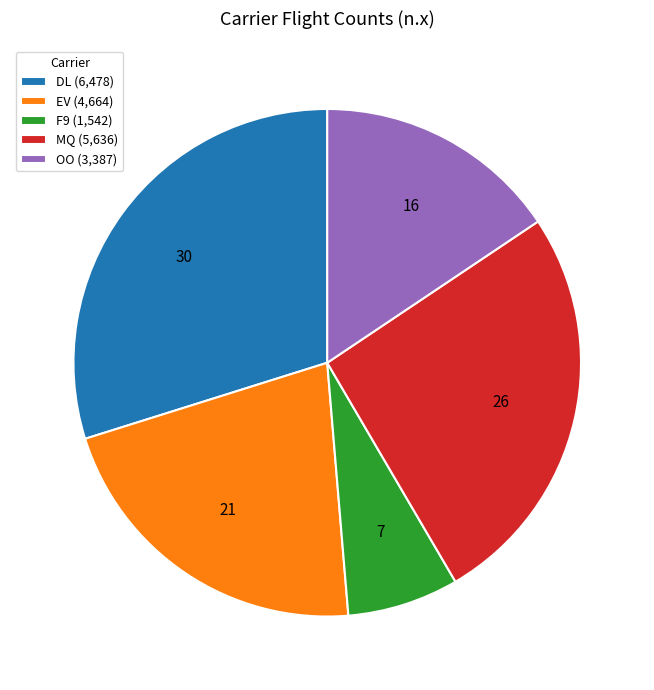

How many slices are in this pie chart?

5